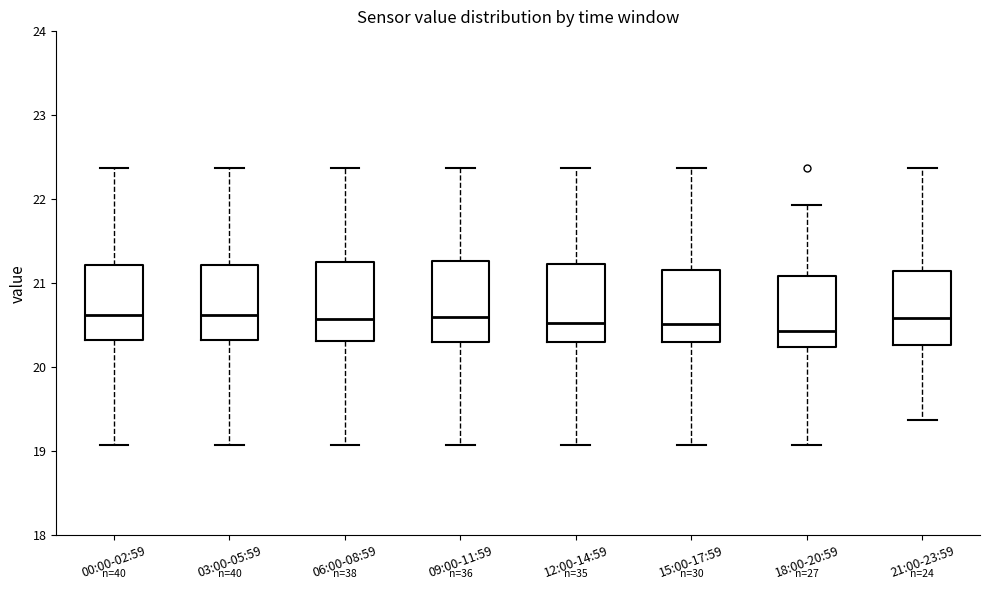

Where is the upper edge of the box for 00:00-02:59 on the y-axis? The values are not printed on the chart, so give them approximately, as read against the axis.

21.2